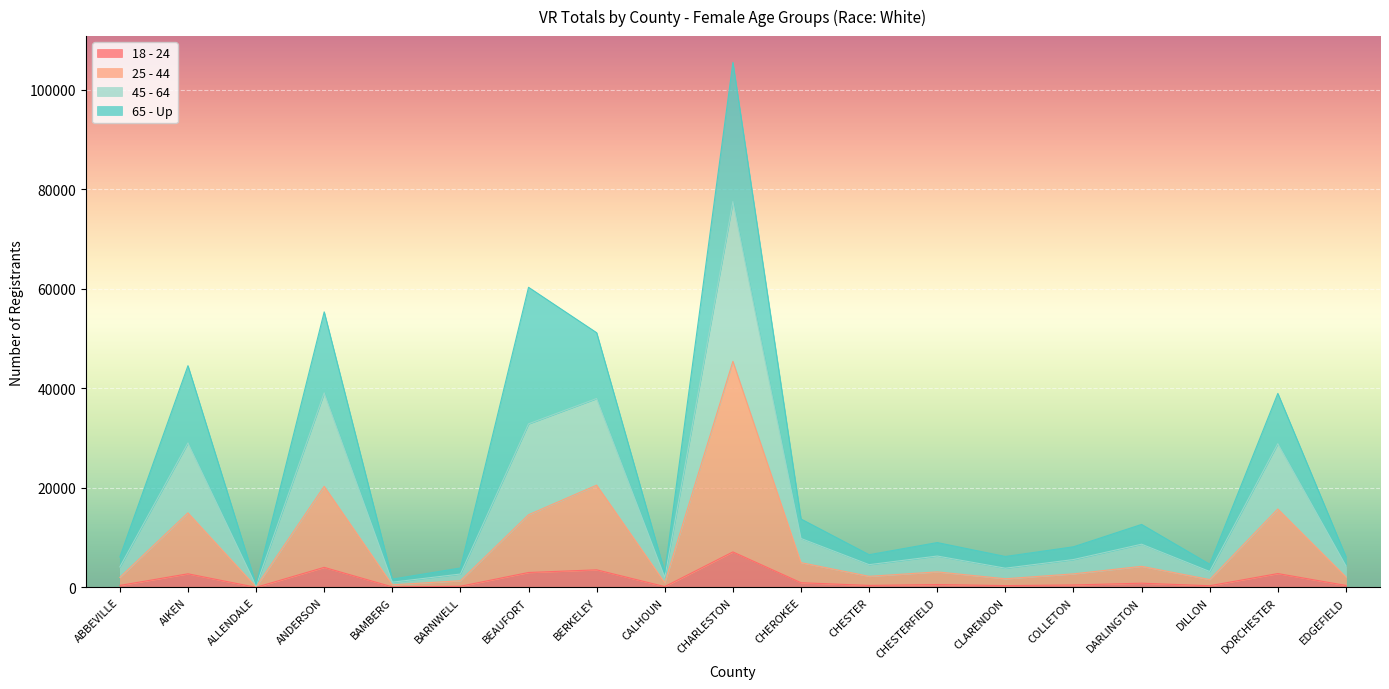

True or false: 18 - 24 has more than 0 points higher than both neighbors.

True